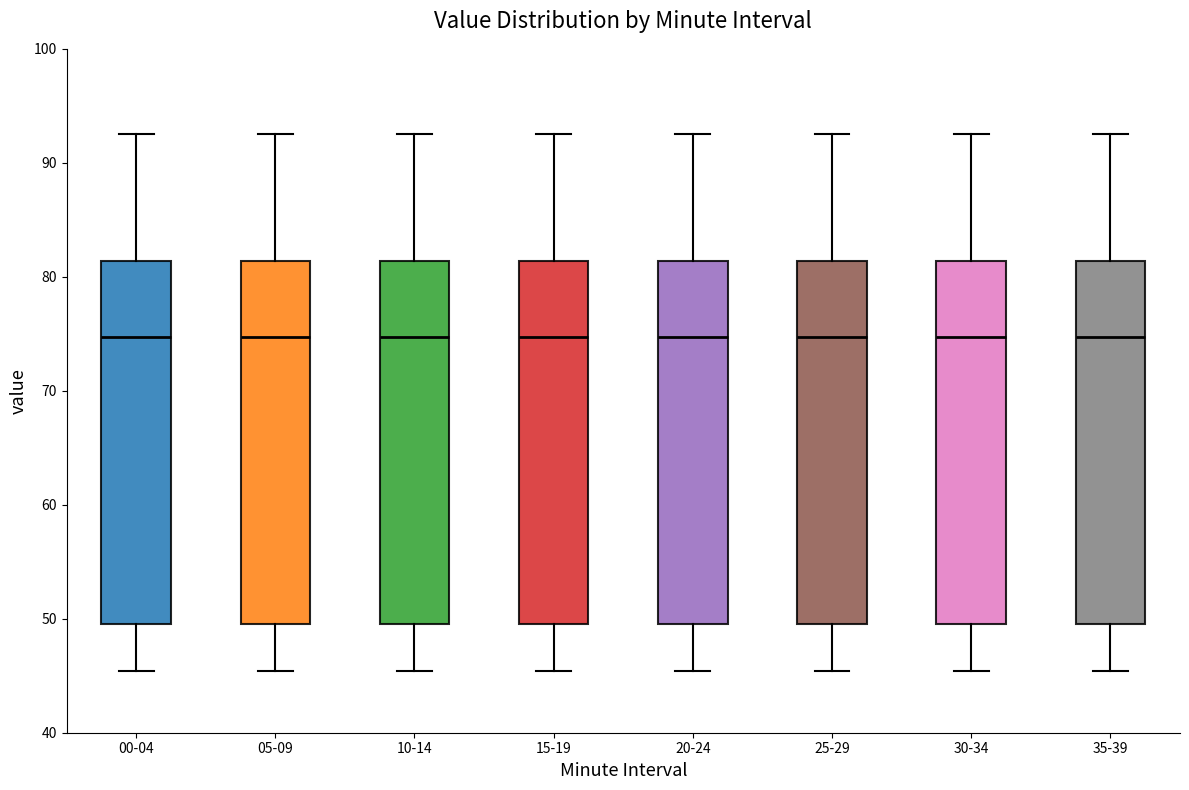

Where does the median line of the box for 35-39 sit on the y-axis? The values are not printed on the chart, so give them approximately, as read against the axis.

75